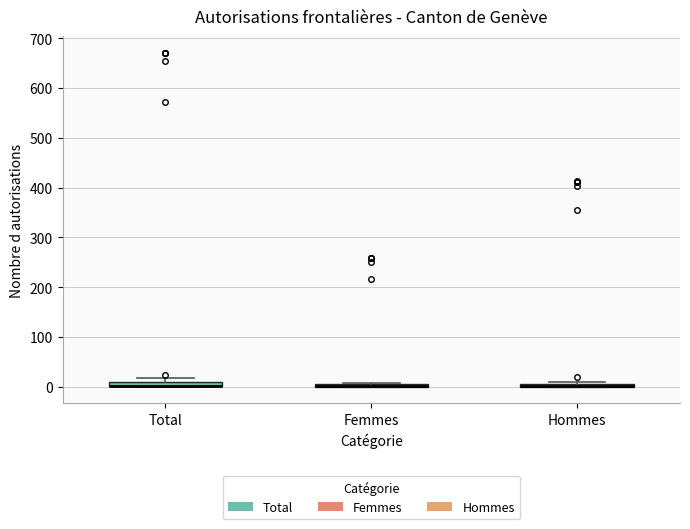

Where is the upper edge of the box for Hommes on the y-axis? The values are not printed on the chart, so give them approximately, as read against the axis.

10